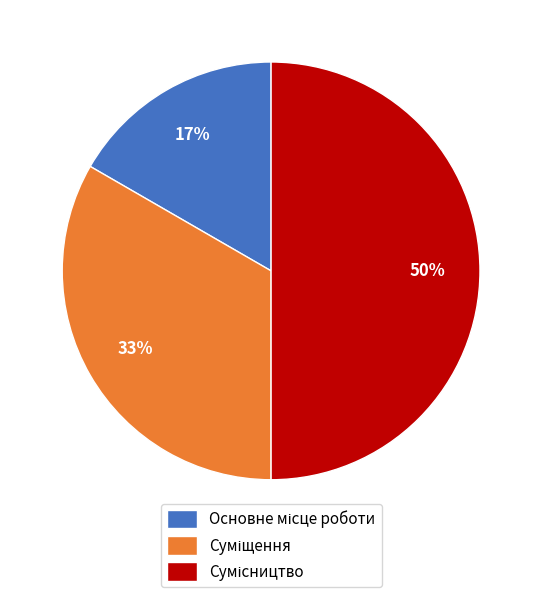

To the nearest percent, what is the average slice percentage?

33%